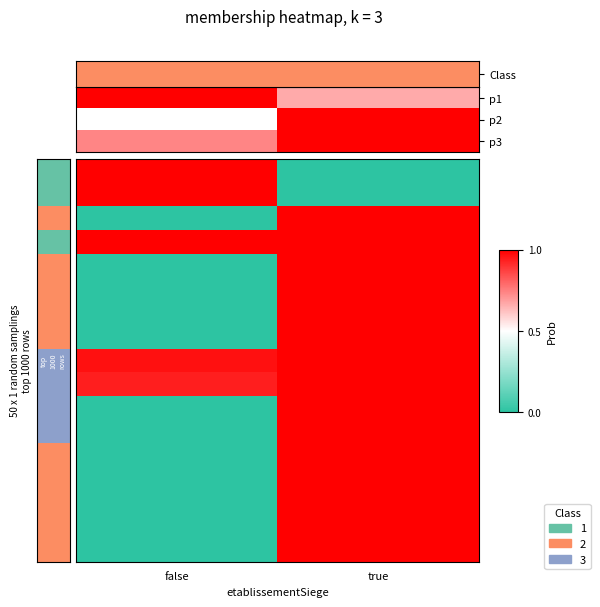

The 00010 series shows 1.0 at true. True or false?

True